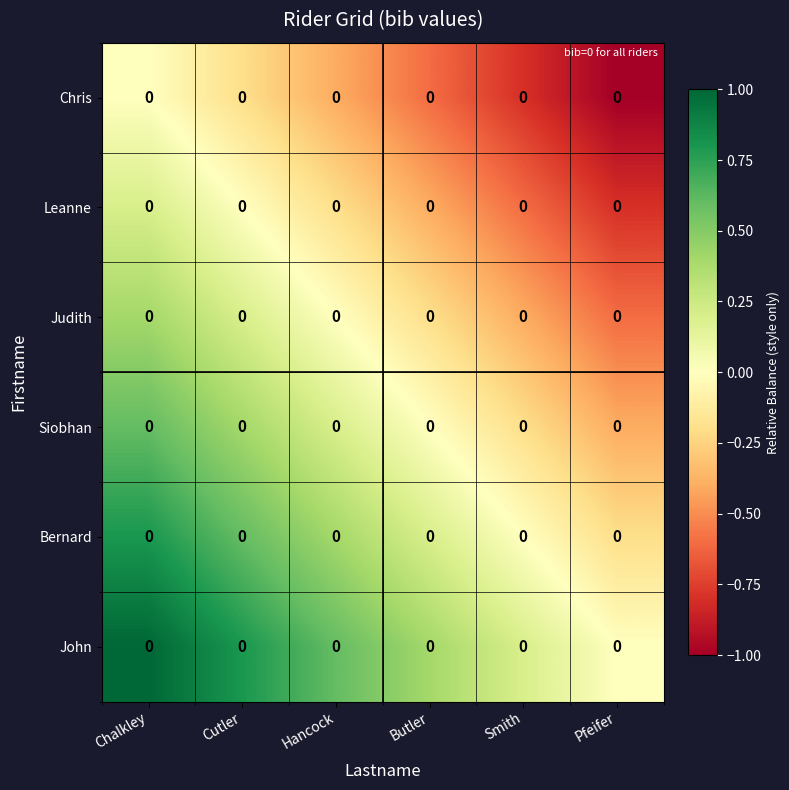

Reading left to right, extract all data points from this chart.

Chris: Chalkley=0.0	Cutler=0.0	Hancock=0.0	Butler=0.0	Smith=0.0	Pfeifer=0.0
Leanne: Chalkley=0.0	Cutler=0.0	Hancock=0.0	Butler=0.0	Smith=0.0	Pfeifer=0.0
Judith: Chalkley=0.0	Cutler=0.0	Hancock=0.0	Butler=0.0	Smith=0.0	Pfeifer=0.0
Siobhan: Chalkley=0.0	Cutler=0.0	Hancock=0.0	Butler=0.0	Smith=0.0	Pfeifer=0.0
Bernard: Chalkley=0.0	Cutler=0.0	Hancock=0.0	Butler=0.0	Smith=0.0	Pfeifer=0.0
John: Chalkley=0.0	Cutler=0.0	Hancock=0.0	Butler=0.0	Smith=0.0	Pfeifer=0.0